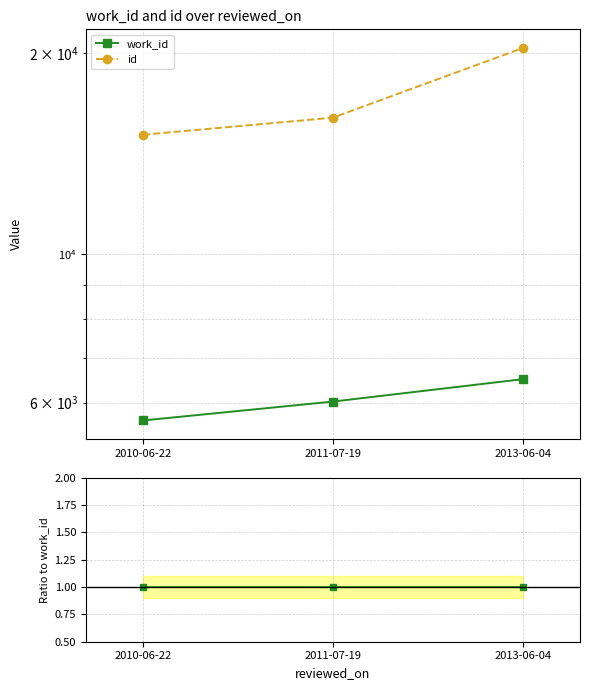

Rank the series by their average value, from lowest to highest.

work_id, id